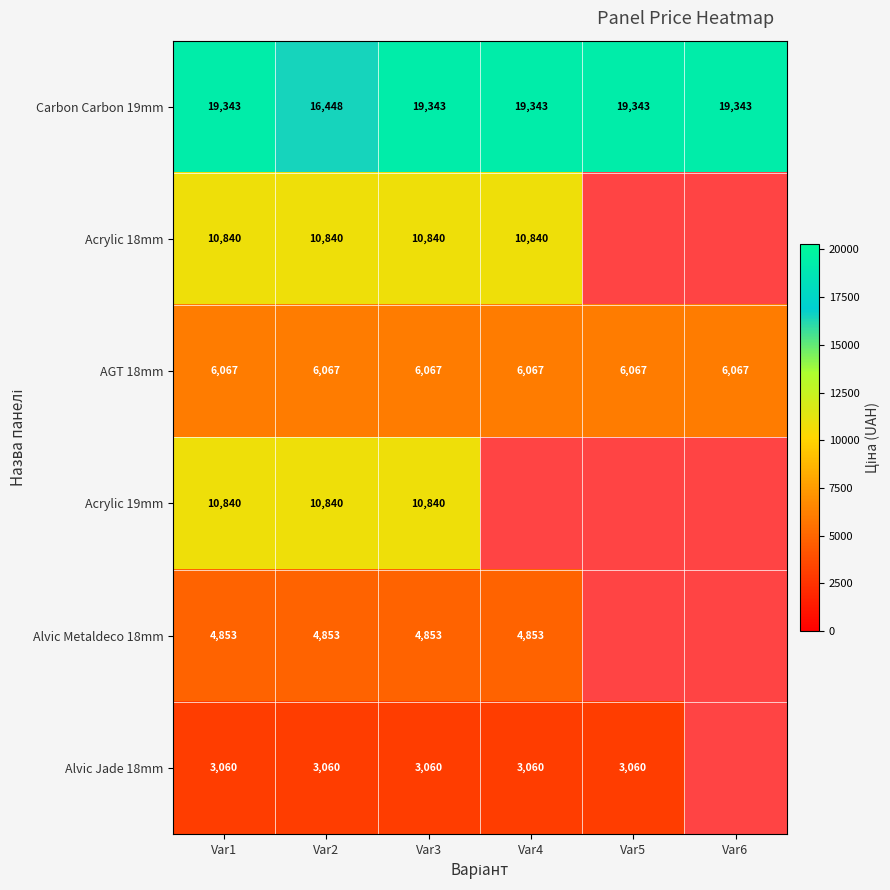

How many categories are shown in the chart?

6